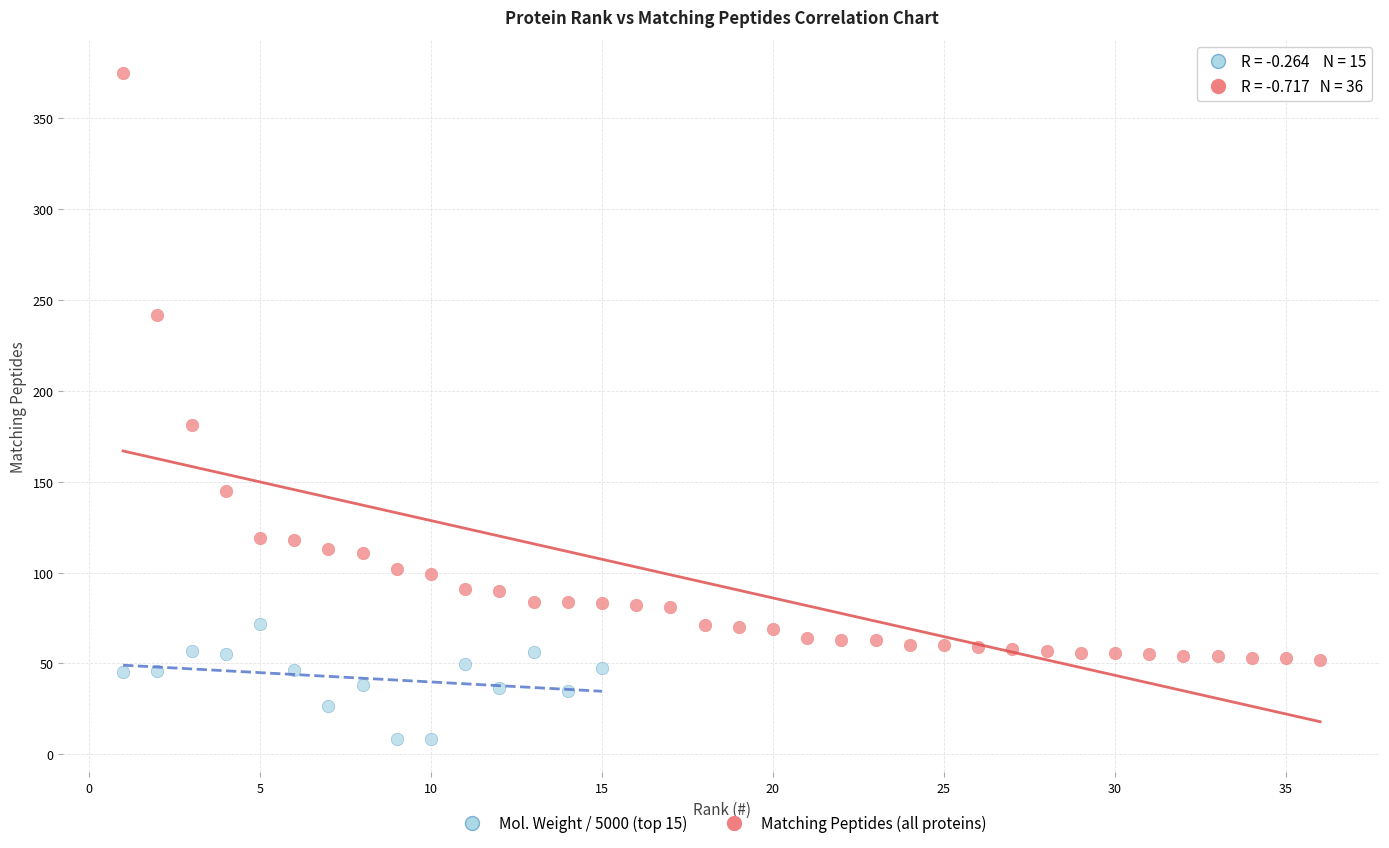

Which series has the largest Y range (max minus min)?

Matching Peptides (all proteins)